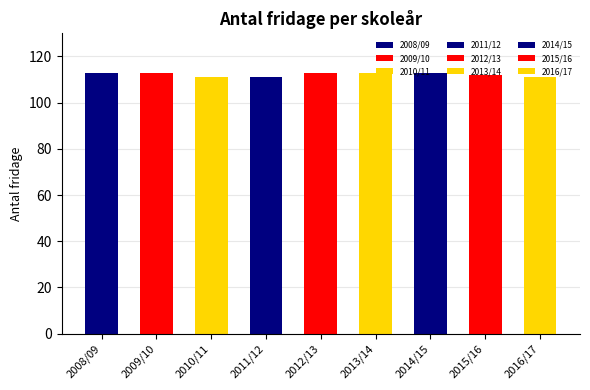

Reading right to left, transcribe all the data shown in this chart.

111	112	113	113	113	111	111	113	113